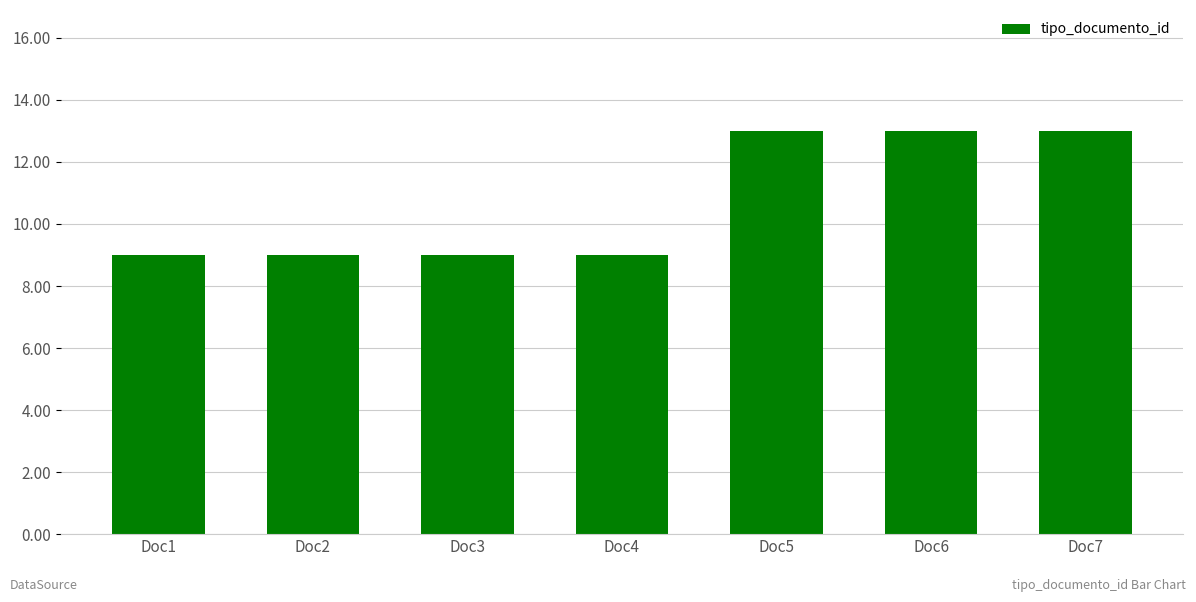

What is the ratio of the value at Doc3 to the value at Doc4?

1.0